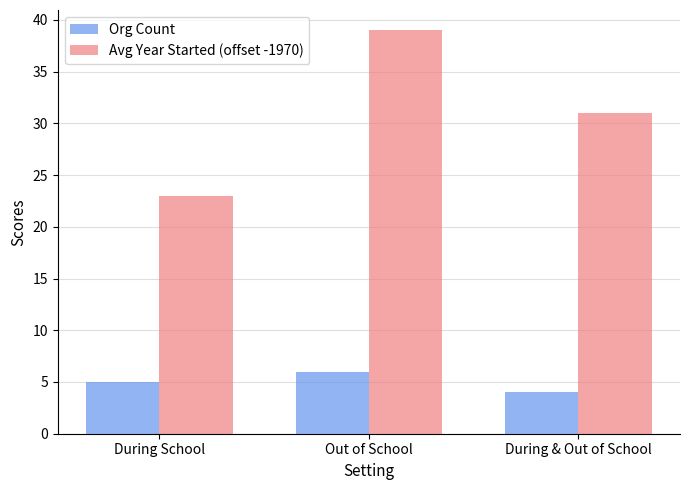

What position from the right is Out of School?

2